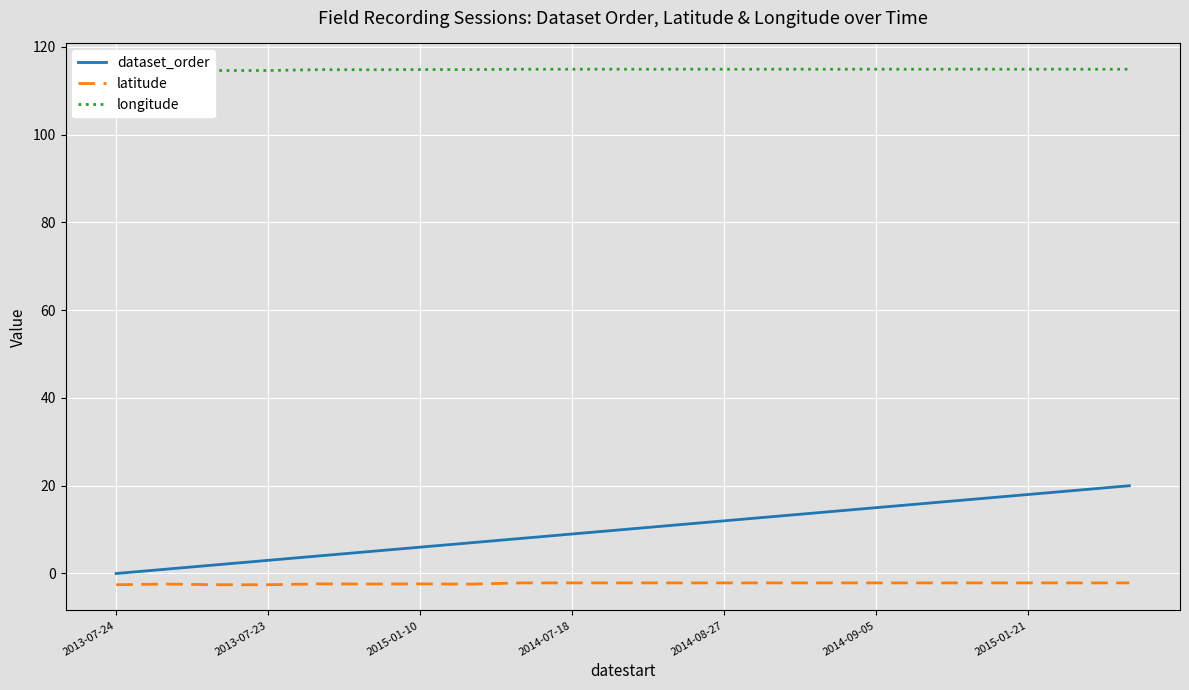

What is the difference between the maximum and minimum values in the latitude series?

0.4